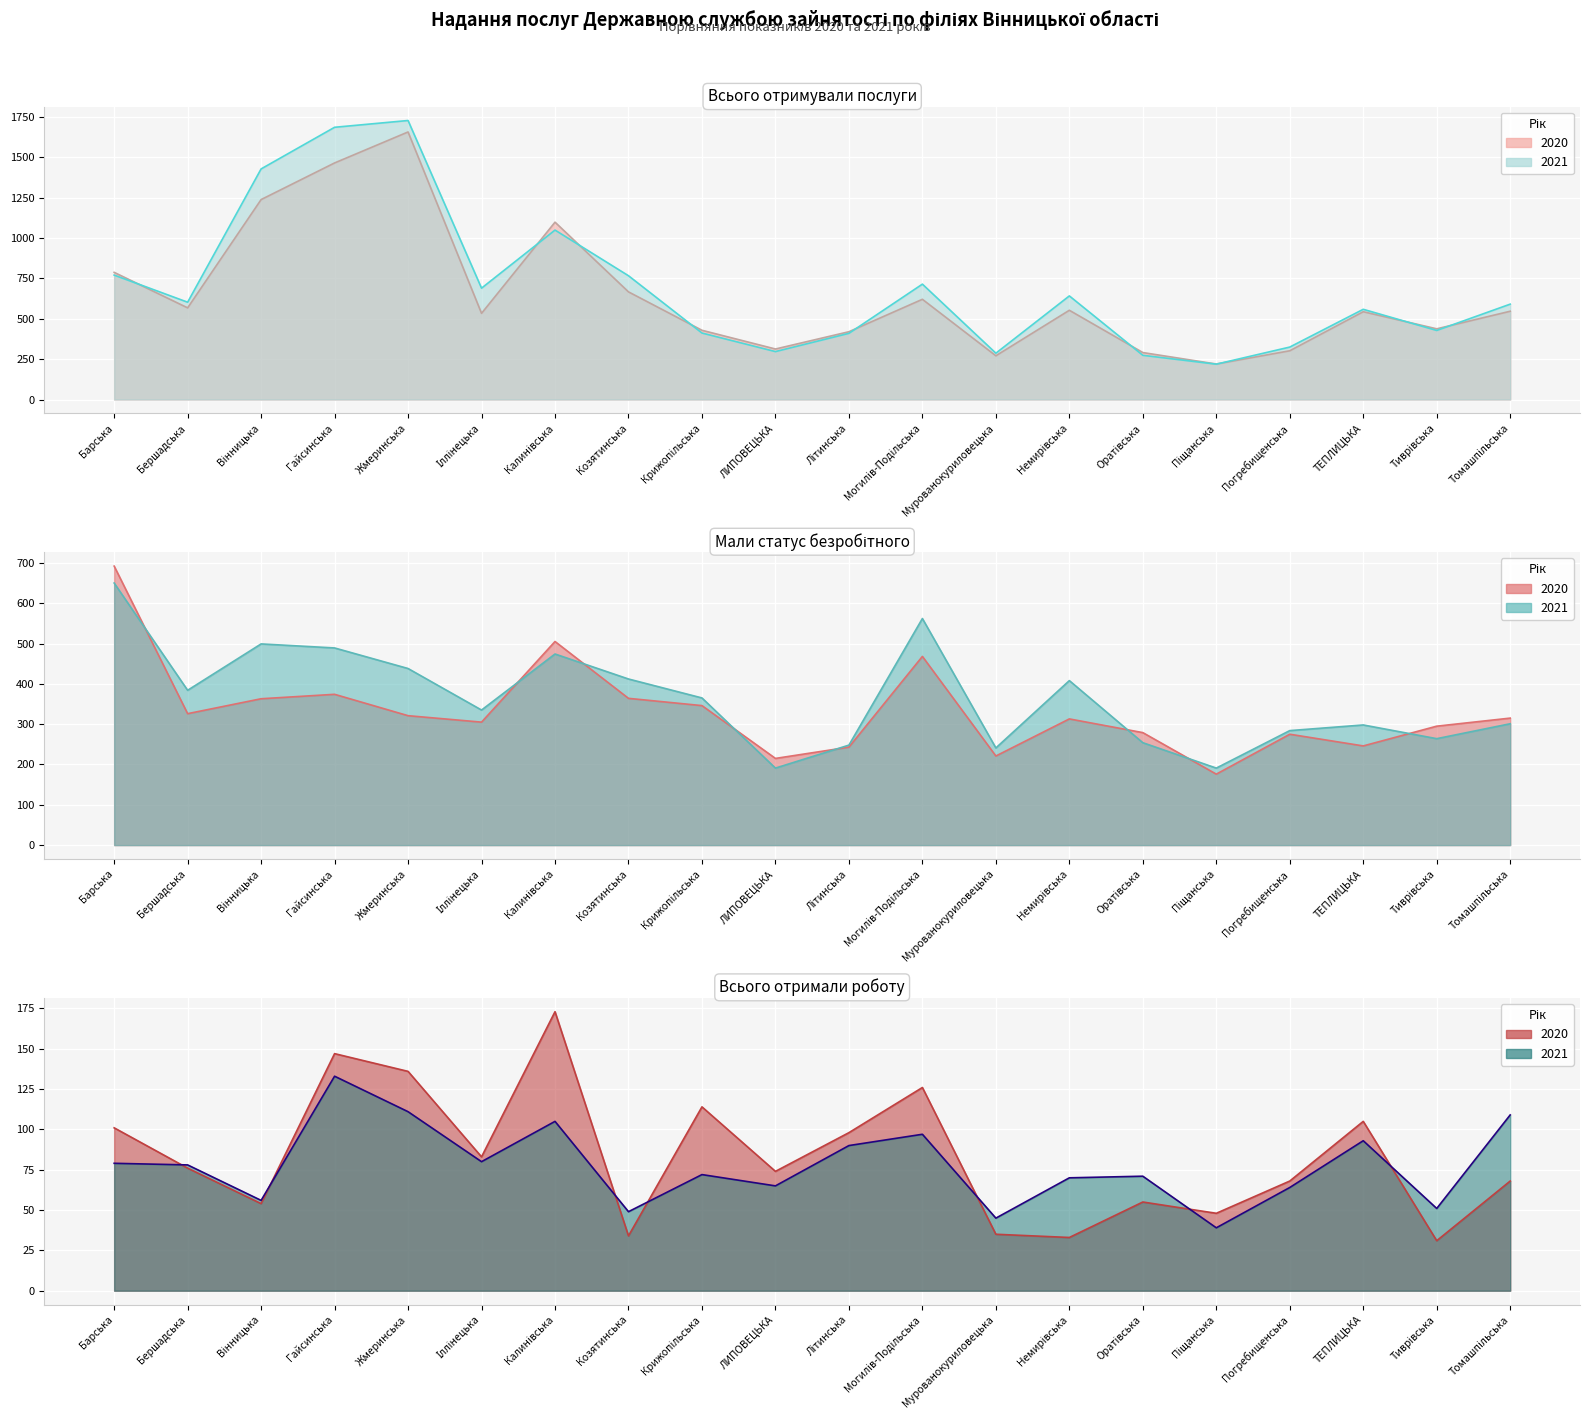

Reading right to left, extract all data points from this chart.

Всього отримували 2020: Томашпільська=547	Тиврівська=438	ТЕПЛИЦЬКА=544	Погребищенська=302	Піщанська=220	Оратівська=291	Немирівська=553	Мурованокуриловецька=271	Могилів-Подільська=621	Літинська=420	ЛИПОВЕЦЬКА=313	Крижопільська=429	Козятинська=667	Калинівська=1099	Іллінецька=534	Жмеринська=1658	Гайсинська=1466	Вінницька=1239	Бершадська=568	Барська=788
Всього отримували 2021: Томашпільська=591	Тиврівська=428	ТЕПЛИЦЬКА=559	Погребищенська=325	Піщанська=219	Оратівська=274	Немирівська=642	Мурованокуриловецька=287	Могилів-Подільська=715	Літинська=410	ЛИПОВЕЦЬКА=297	Крижопільська=412	Козятинська=767	Калинівська=1050	Іллінецька=690	Жмеринська=1729	Гайсинська=1687	Вінницька=1429	Бершадська=603	Барська=771
Мали статус безробітного 2020: Томашпільська=315	Тиврівська=295	ТЕПЛИЦЬКА=246	Погребищенська=275	Піщанська=176	Оратівська=279	Немирівська=313	Мурованокуриловецька=221	Могилів-Подільська=468	Літинська=243	ЛИПОВЕЦЬКА=215	Крижопільська=346	Козятинська=364	Калинівська=505	Іллінецька=305	Жмеринська=321	Гайсинська=374	Вінницька=363	Бершадська=326	Барська=692
Мали статус безробітного 2021: Томашпільська=301	Тиврівська=264	ТЕПЛИЦЬКА=298	Погребищенська=284	Піщанська=191	Оратівська=254	Немирівська=408	Мурованокуриловецька=241	Могилів-Подільська=562	Літинська=248	ЛИПОВЕЦЬКА=191	Крижопільська=365	Козятинська=412	Калинівська=474	Іллінецька=335	Жмеринська=438	Гайсинська=489	Вінницька=499	Бершадська=384	Барська=650
Всього отримали роботу 2020: Томашпільська=68	Тиврівська=31	ТЕПЛИЦЬКА=105	Погребищенська=68	Піщанська=48	Оратівська=55	Немирівська=33	Мурованокуриловецька=35	Могилів-Подільська=126	Літинська=98	ЛИПОВЕЦЬКА=74	Крижопільська=114	Козятинська=34	Калинівська=173	Іллінецька=83	Жмеринська=136	Гайсинська=147	Вінницька=54	Бершадська=76	Барська=101
Всього отримали роботу 2021: Томашпільська=109	Тиврівська=51	ТЕПЛИЦЬКА=93	Погребищенська=64	Піщанська=39	Оратівська=71	Немирівська=70	Мурованокуриловецька=45	Могилів-Подільська=97	Літинська=90	ЛИПОВЕЦЬКА=65	Крижопільська=72	Козятинська=49	Калинівська=105	Іллінецька=80	Жмеринська=111	Гайсинська=133	Вінницька=56	Бершадська=78	Барська=79